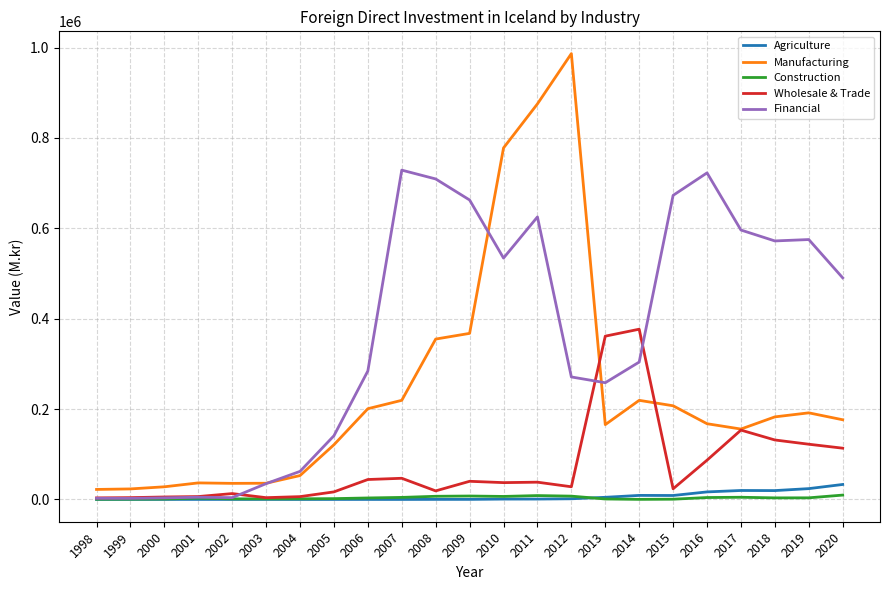

At which category does the chart reach its peak across all series?

2012